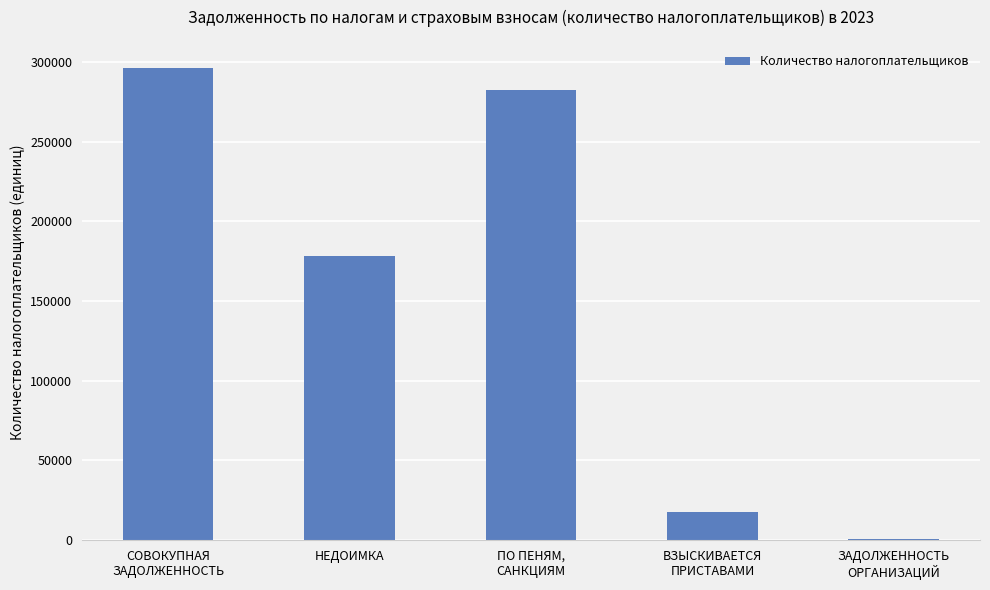

What is the maximum value shown in the chart?

296376